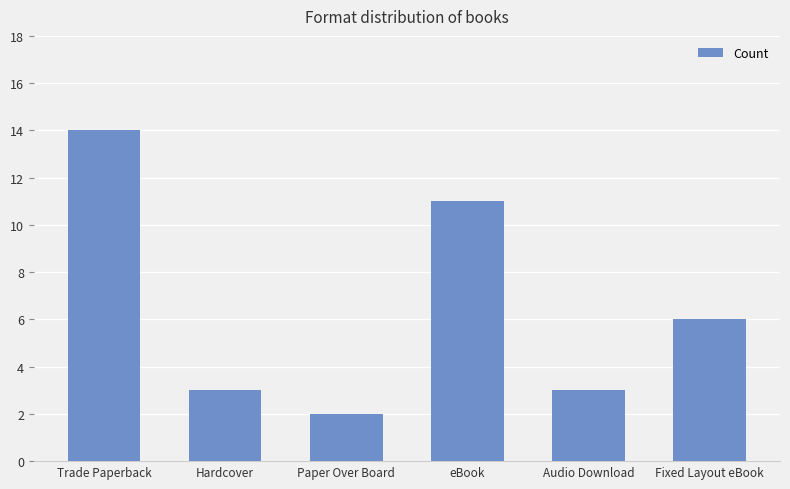

Where is the data nearest to the value 8?

Fixed Layout eBook